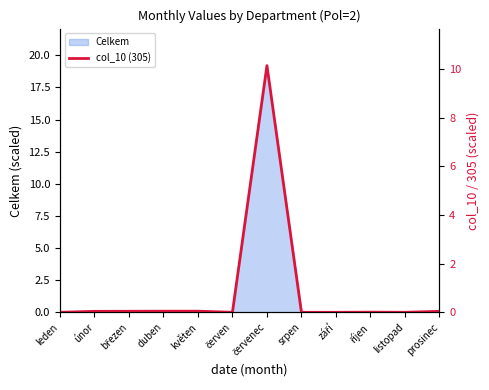

List the labels in order of value, smallest first.

červen, srpen, září, leden, listopad, říjen, únor, prosinec, březen, duben, květen, červenec